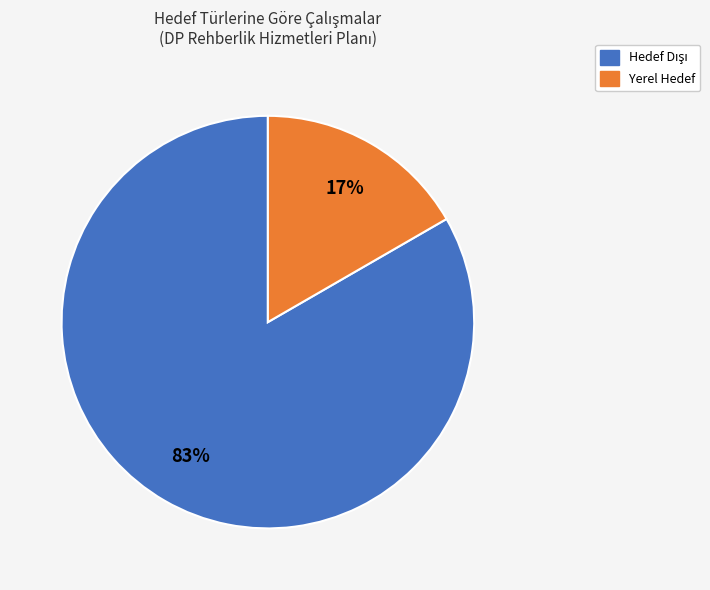

To the nearest percent, what is the average slice percentage?

50%